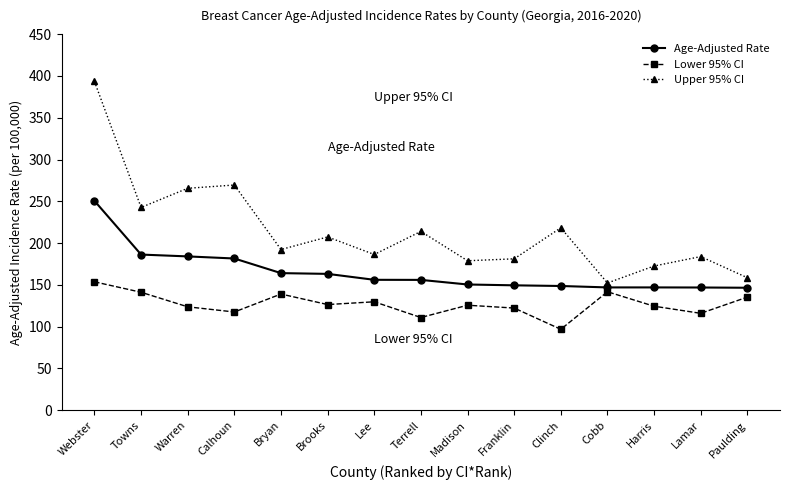

At how many categories does at least one series exceed 334?

1